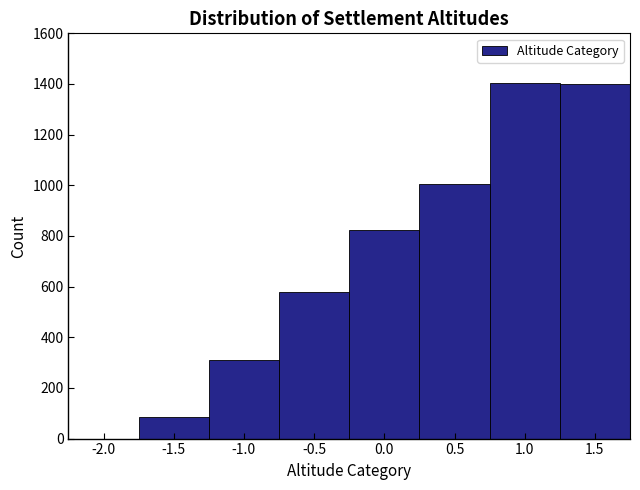

Reading left to right, transcribe this chart: for each bar, give the range it covers on the x-axis and its height. The values are not printed on the chart, so give them approximately, as read against the axis.

-2.25 to -1.75: 0
-1.75 to -1.25: 80
-1.25 to -0.75: 320
-0.75 to -0.25: 580
-0.25 to 0.25: 820
0.25 to 0.75: 1000
0.75 to 1.25: 1400
1.25 to 1.75: 1400